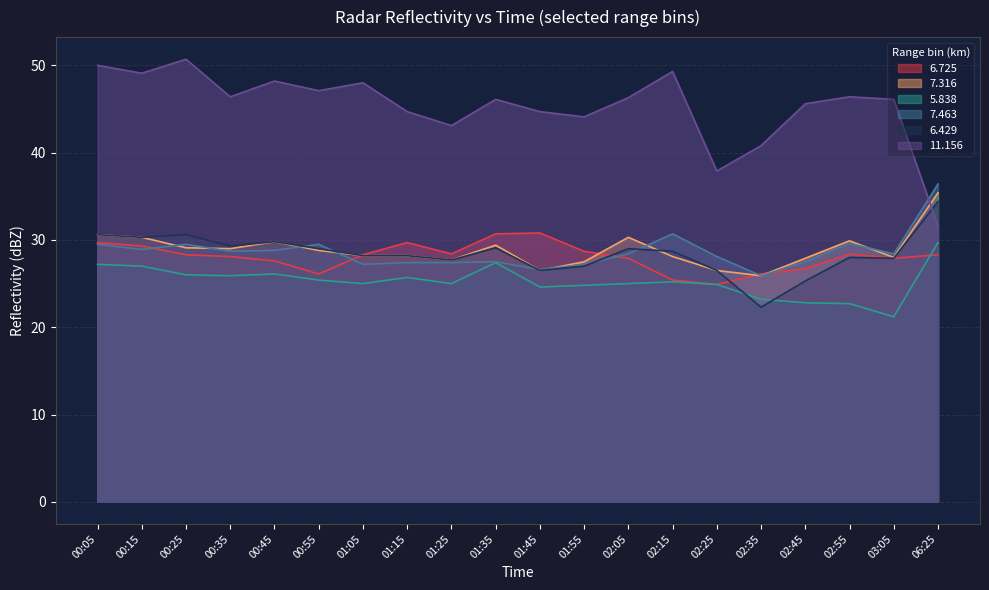

Reading left to right, what are all the values shown in this chart?

6.725: 29.7	29.3	28.3	28.1	27.6	26.1	28.3	29.7	28.4	30.7	30.8	28.7	27.9	25.4	24.9	26.1	26.7	28.4	27.9	28.3
7.316: 30.6	30.3	29.1	29.0	29.8	28.8	28.2	28.2	27.7	29.4	26.5	27.5	30.3	28.1	26.5	25.9	27.9	29.9	28.0	35.4
5.838: 27.2	27.0	26.0	25.9	26.1	25.4	25.0	25.7	25.0	27.4	24.6	24.8	25.0	25.2	24.9	23.2	22.8	22.7	21.2	29.7
7.463: 29.5	28.9	29.5	28.7	28.8	29.5	27.2	27.4	27.4	27.5	26.6	27.2	28.4	30.7	28.1	25.9	27.5	29.6	28.4	36.4
6.429: 30.6	30.3	30.6	29.3	29.8	29.0	28.2	28.2	27.7	29.1	26.5	27.0	29.0	28.7	26.5	22.3	25.3	28.0	27.9	34.4
11.156: 50.0	49.1	50.7	46.4	48.2	47.1	48.0	44.7	43.1	46.1	44.7	44.1	46.3	49.3	37.9	40.8	45.6	46.4	46.1	31.6